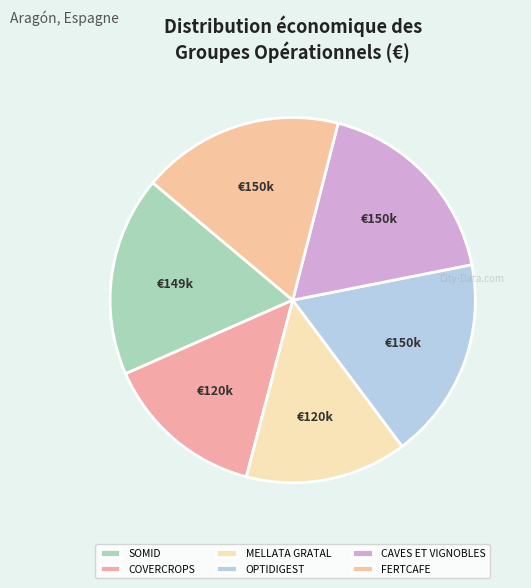

Which slice is the smallest?

COVERCROPS